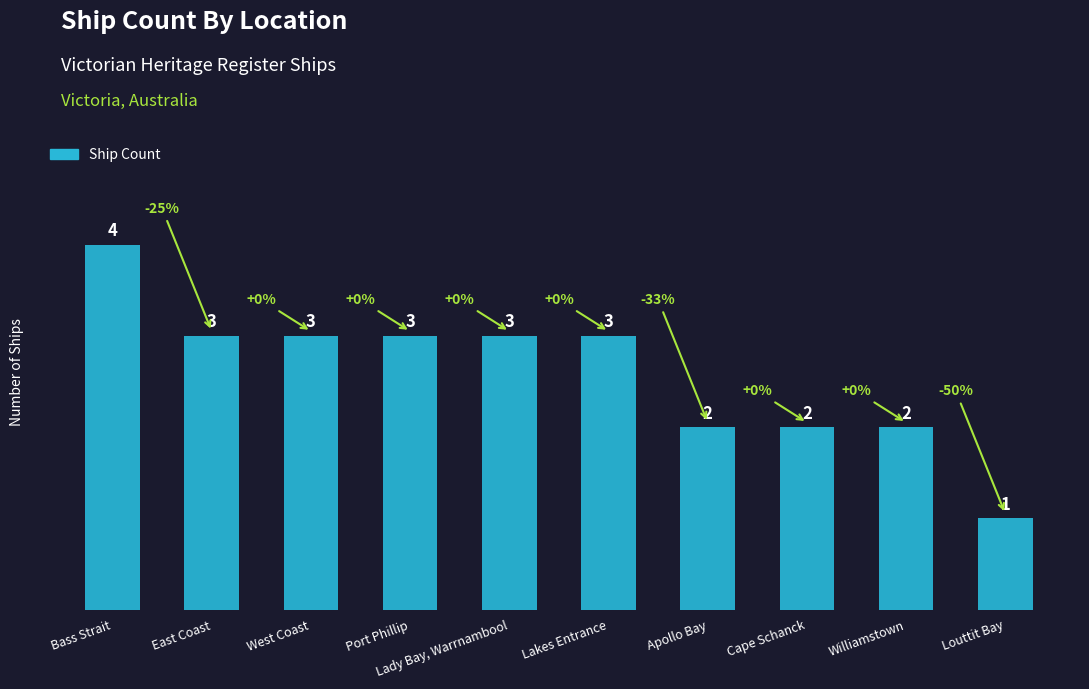

How many bars are there in total?

10